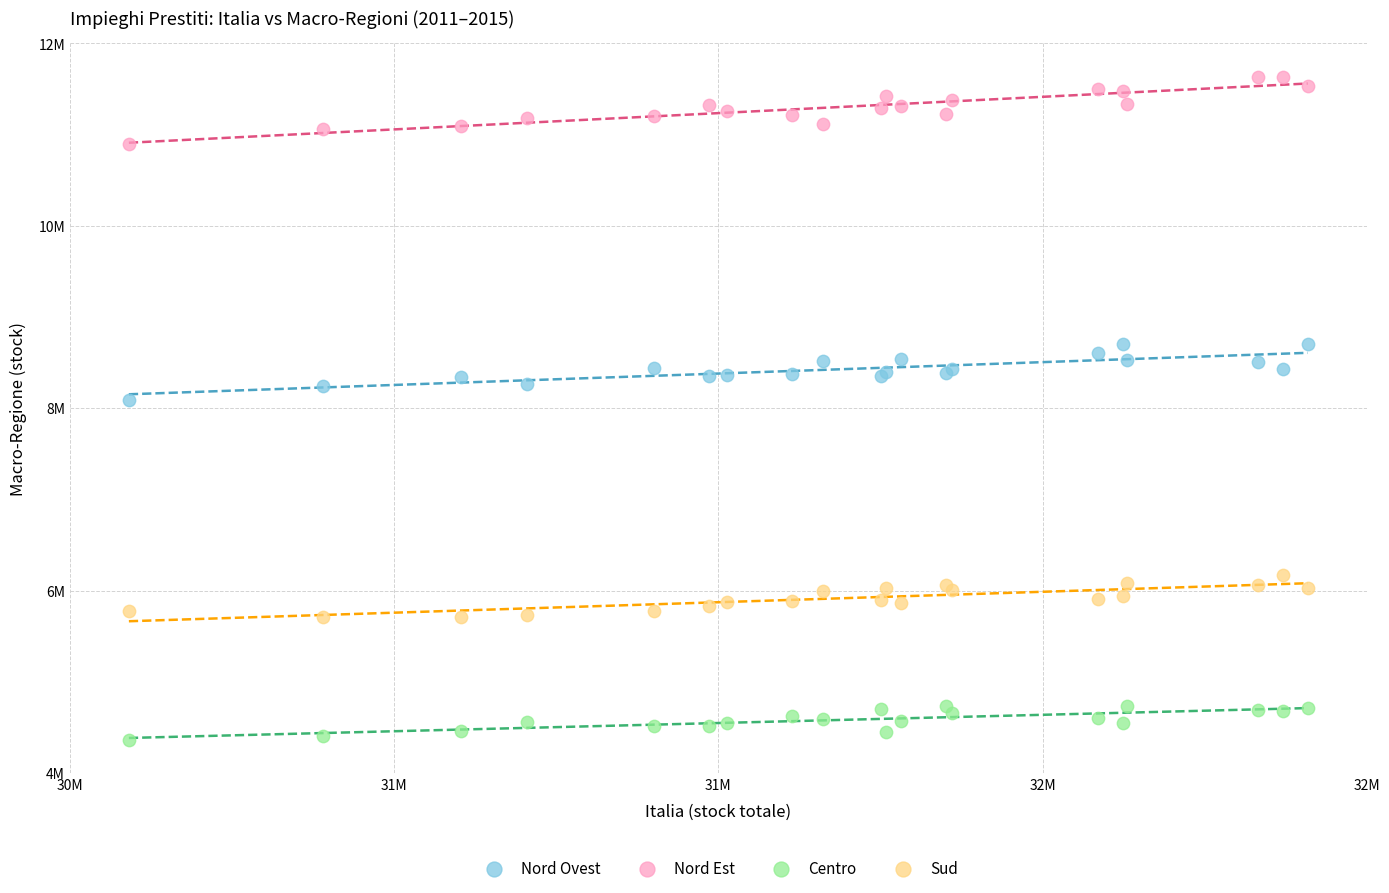

What are all the series names shown in the legend?

Nord Ovest, Nord Est, Centro, Sud